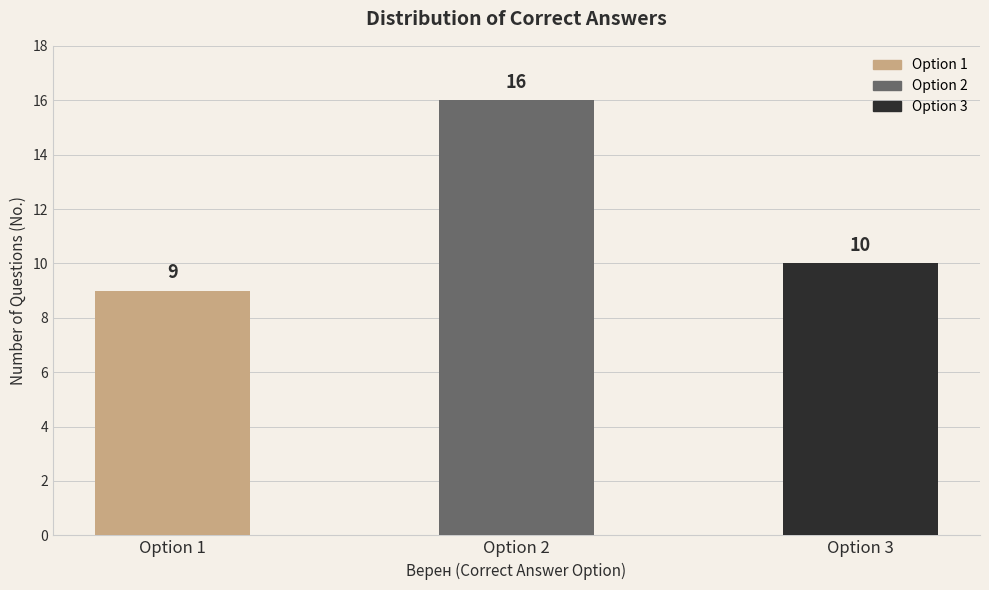

How many values are below 10?

1